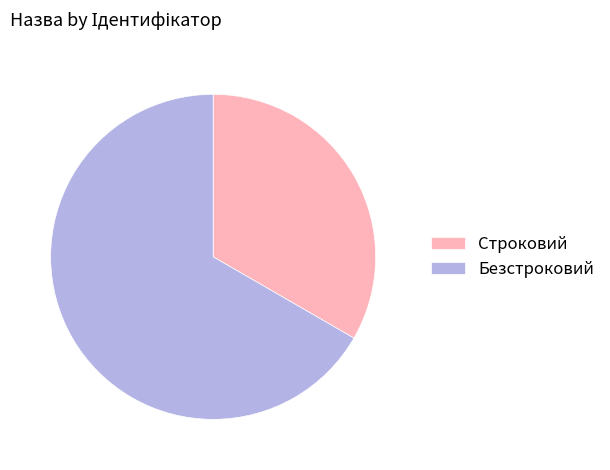

Combined, do Безстроковий and Строковий account for over 50%?

Yes